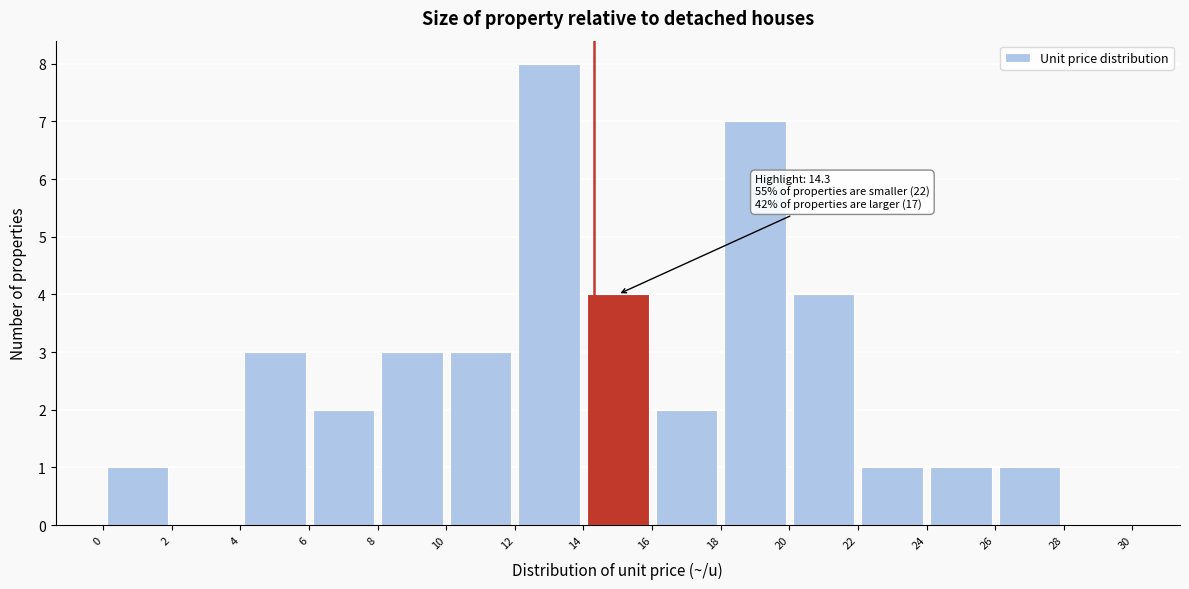

Which range on the x-axis has the tallest bar?

12 to 14